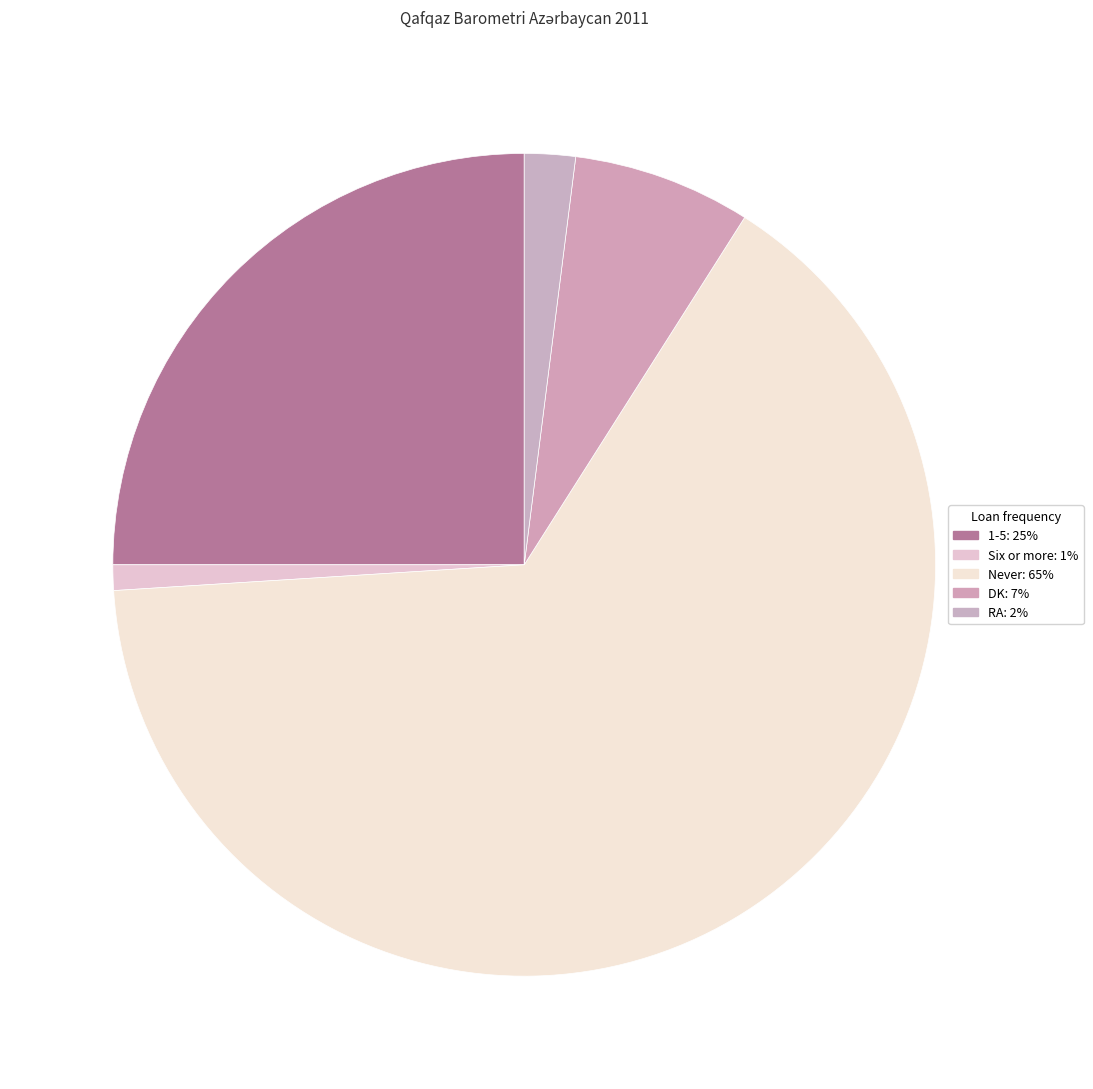

Count the number of slices in the pie.

5